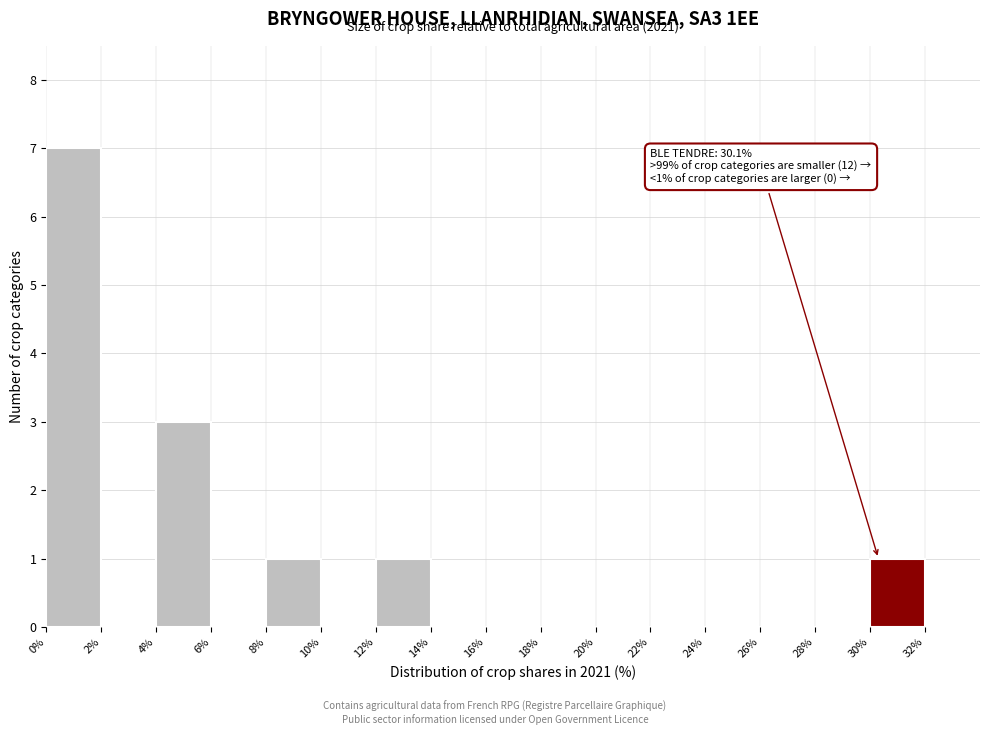

Which range on the x-axis has the tallest bar?

0% to 2%